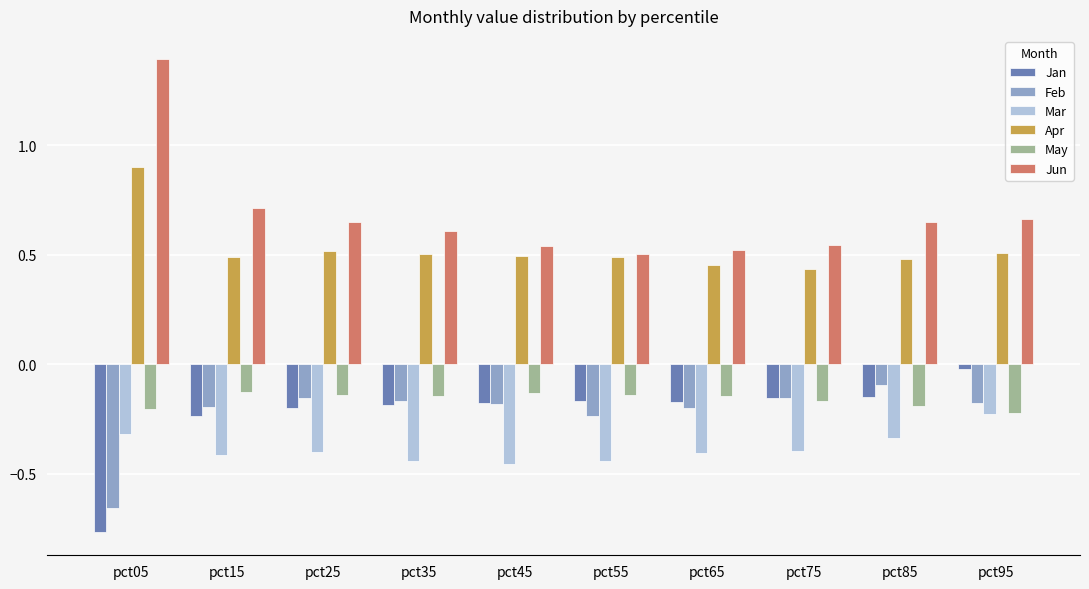

What is the sum of the Mar values at pct35 and pct55?

-0.9